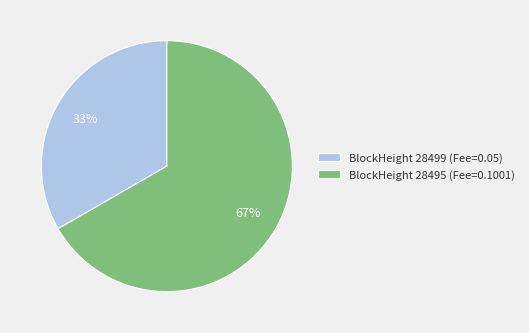

How many segments does this pie chart have?

2